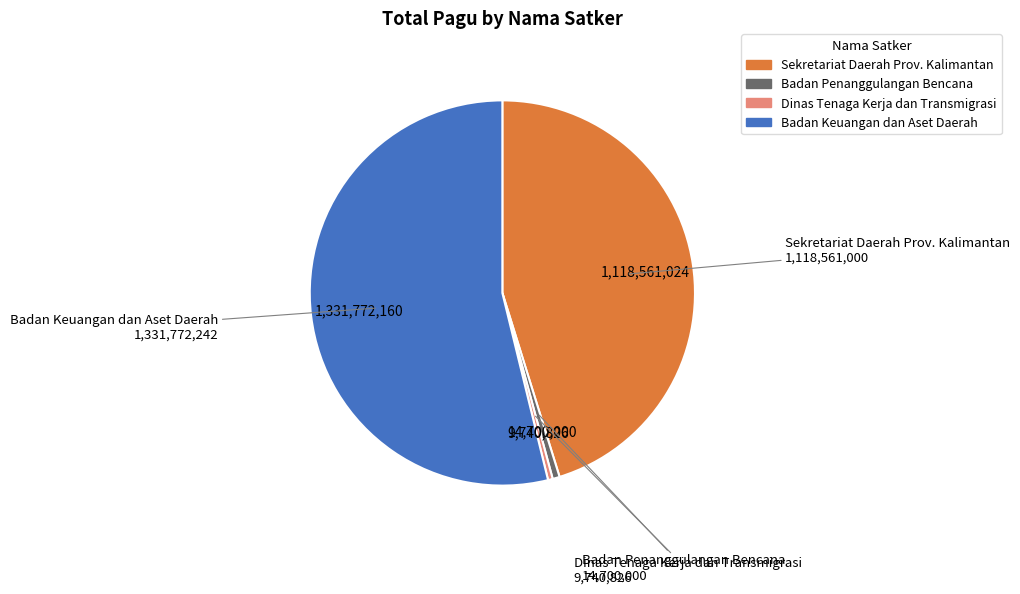

Approximately how many times larger is the value at Badan Keuangan dan Aset Daerah compared to Sekretariat Daerah Prov. Kalimantan?

1.2